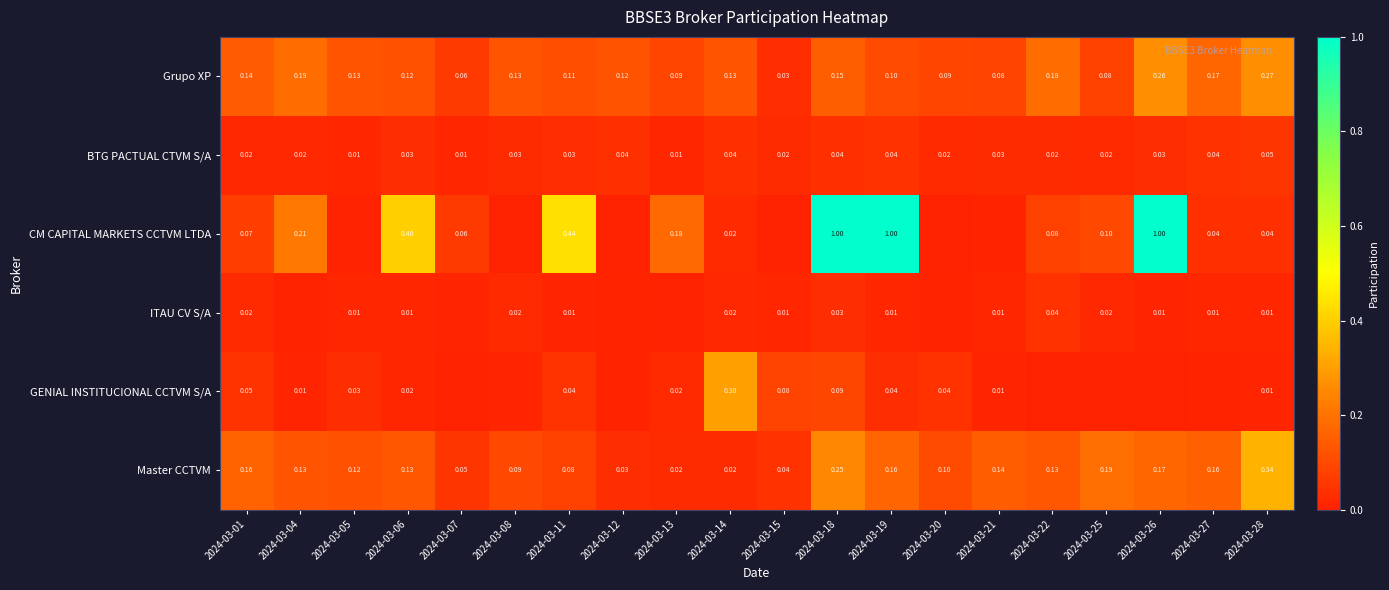

Is the value of ITAU CV S/A at 2024-03-14 greater than the value of Grupo XP at 2024-03-05?

No